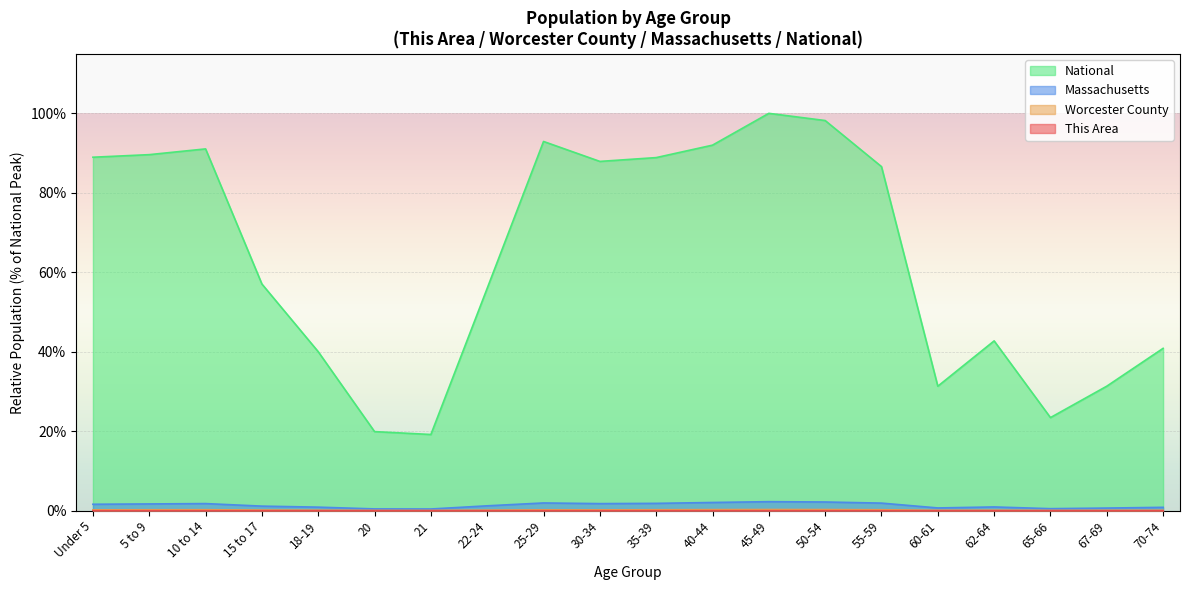

What position from the right is 5 to 9?

19